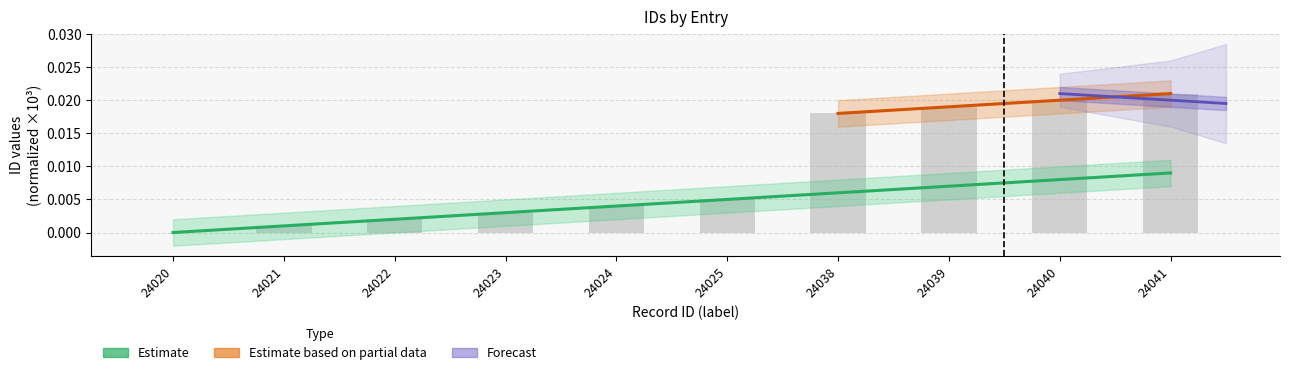

List the labels in order of value, smallest first.

24020, 24021, 24022, 24023, 24024, 24025, 24038, 24039, 24040, 24041